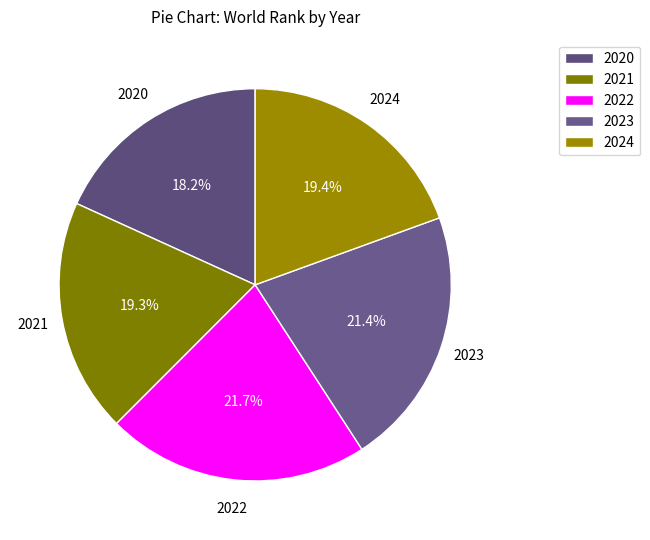

What is the largest slice in the pie chart?

2022